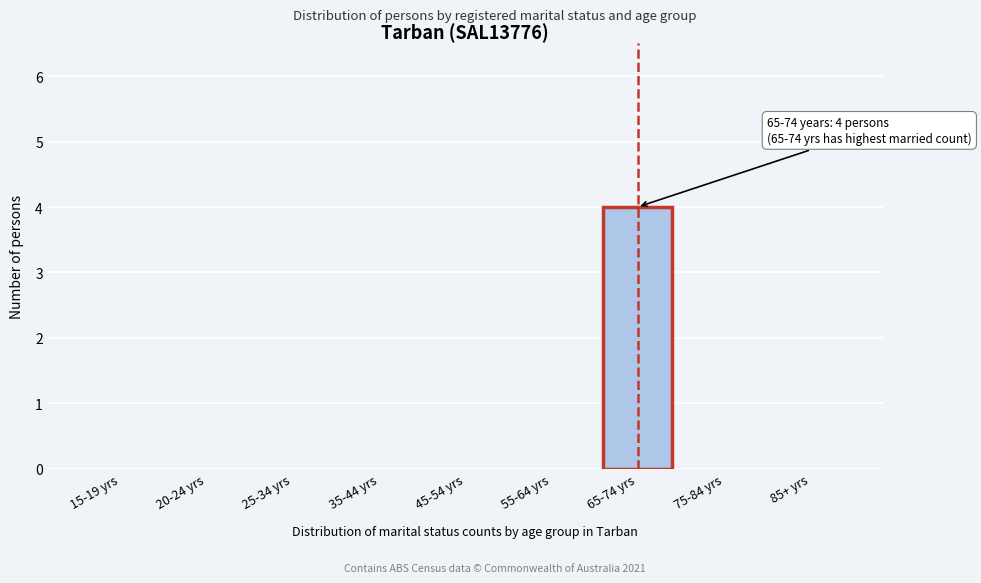

Reading right to left, what are all the values shown in this chart?

85+ yrs=0	75-84 yrs=0	65-74 yrs=4	55-64 yrs=0	45-54 yrs=0	35-44 yrs=0	25-34 yrs=0	20-24 yrs=0	15-19 yrs=0